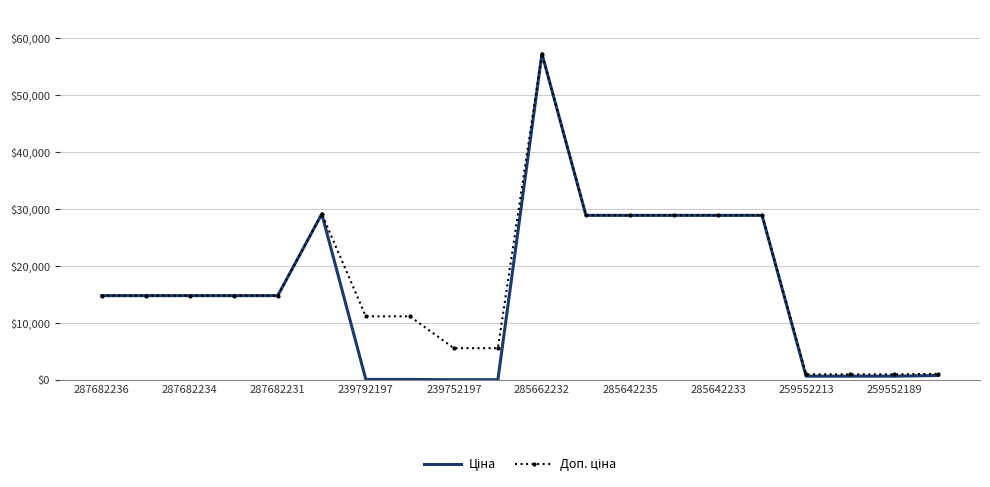

How many values in the Доп. ціна series are below 14817?

8